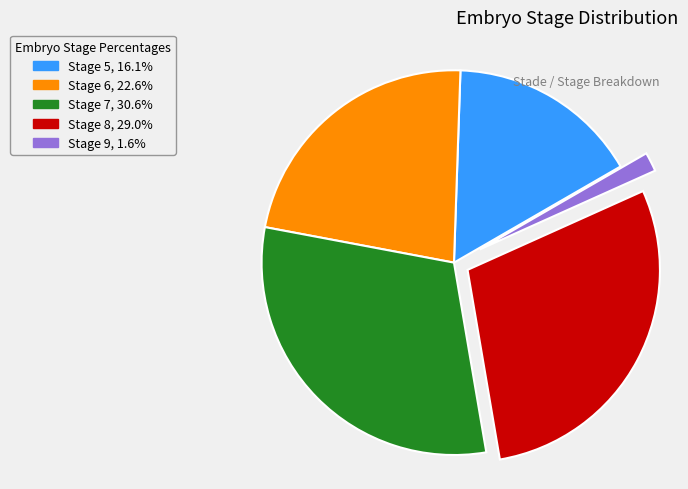

Is Stage 9 the majority of the pie?

No